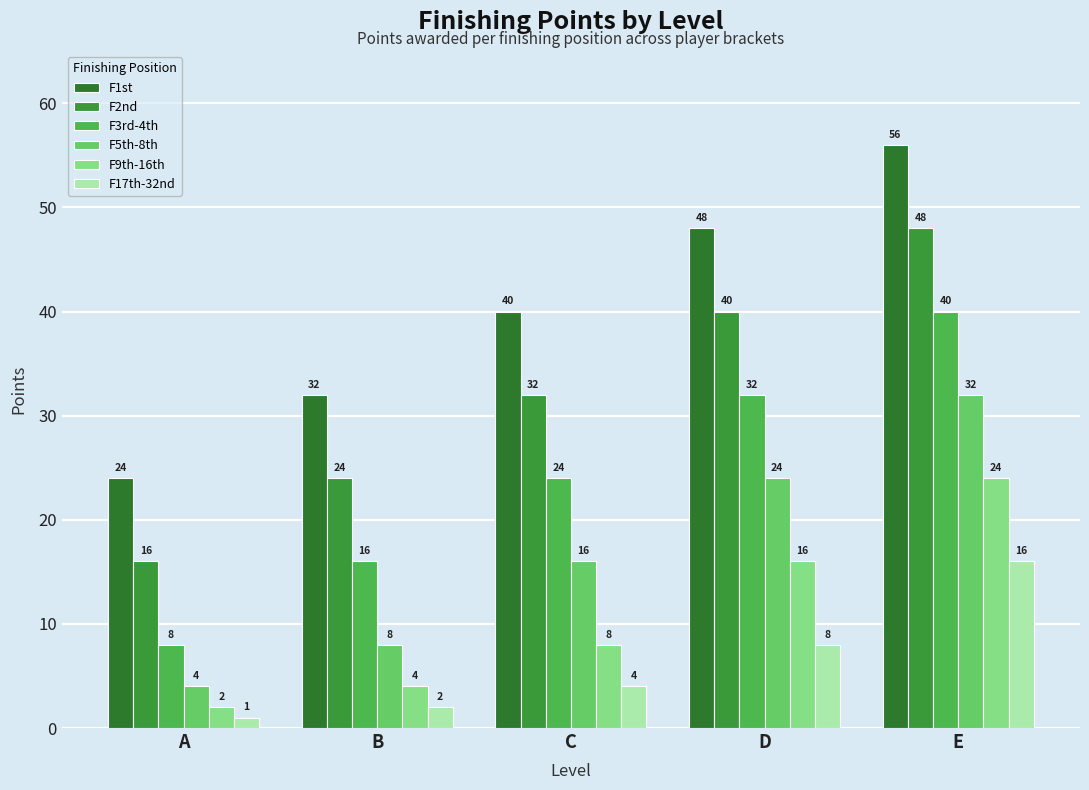

At which category is the sum across all series the highest?

E